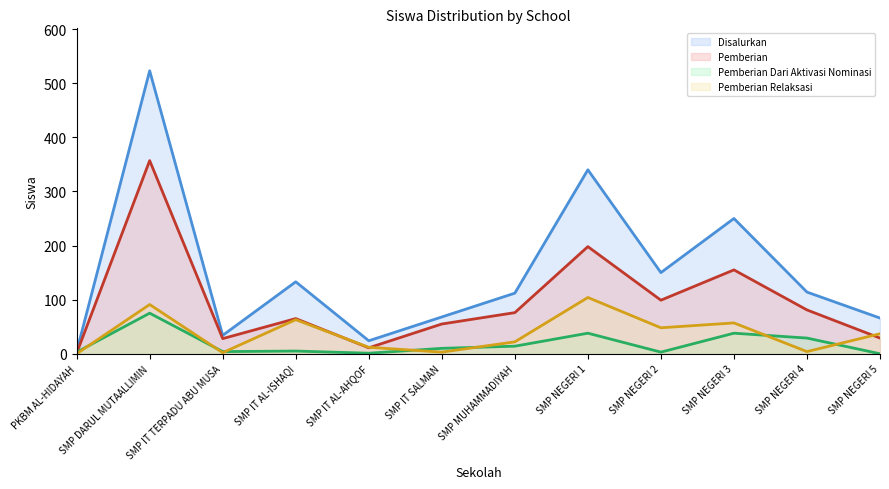

What is the sum of the Disalurkan (line) values at SMP IT SALMAN and SMP MUHAMMADIYAH?

180